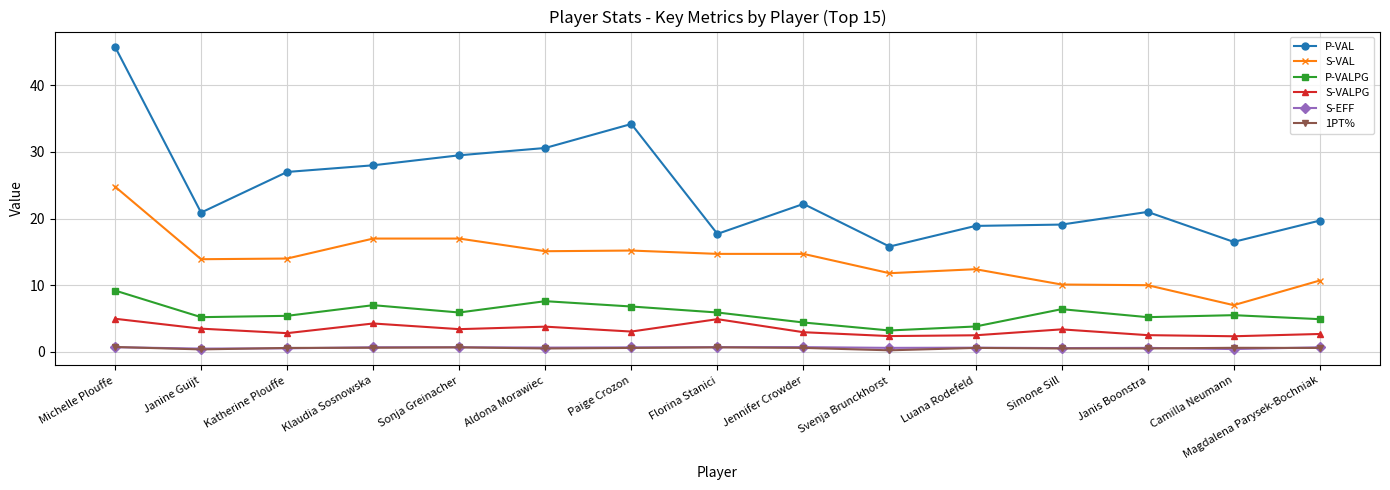

In P-VALPG, how many points are lower than both neighbors (excluding endpoints)?

4